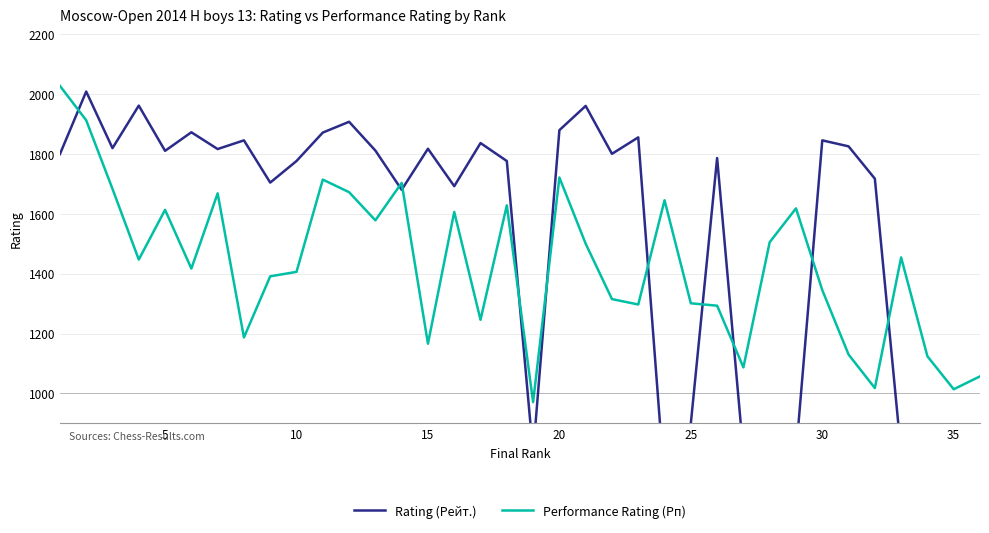

What is the minimum value for Performance Rating (Рп)?

971